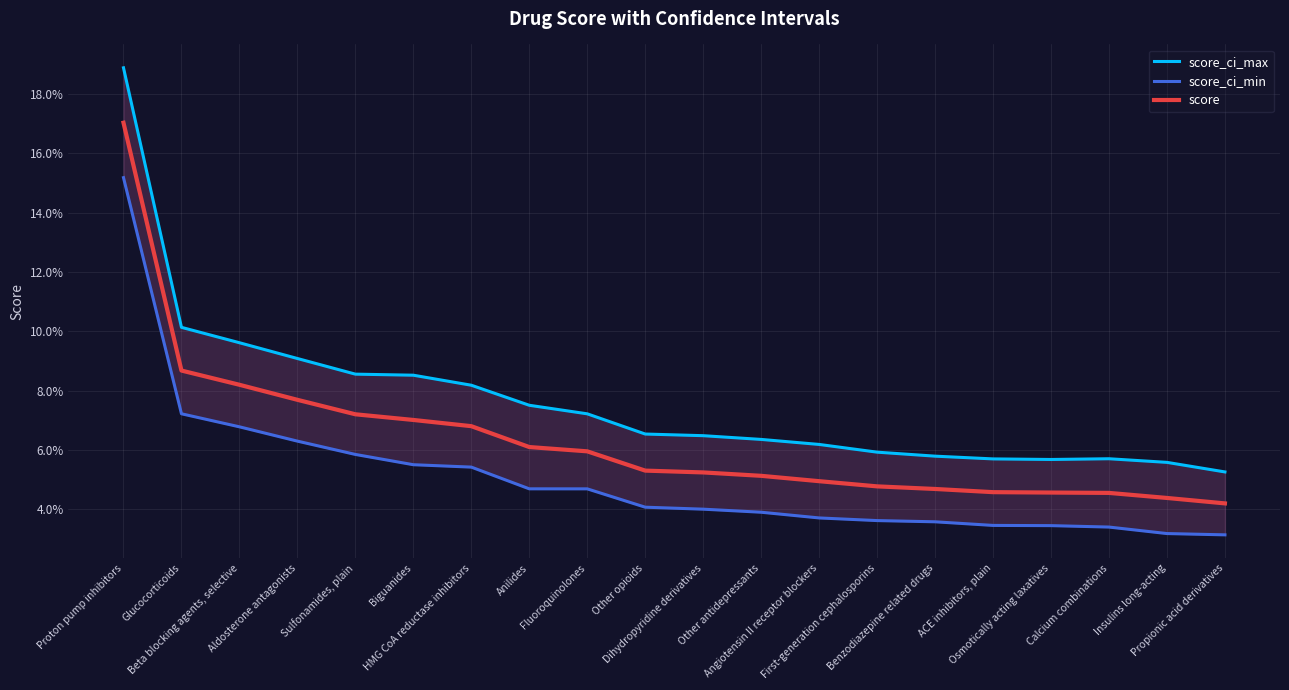

At Beta blocking agents, selective, list the series in order from largest to smallest.

score_ci_max, score, score_ci_min